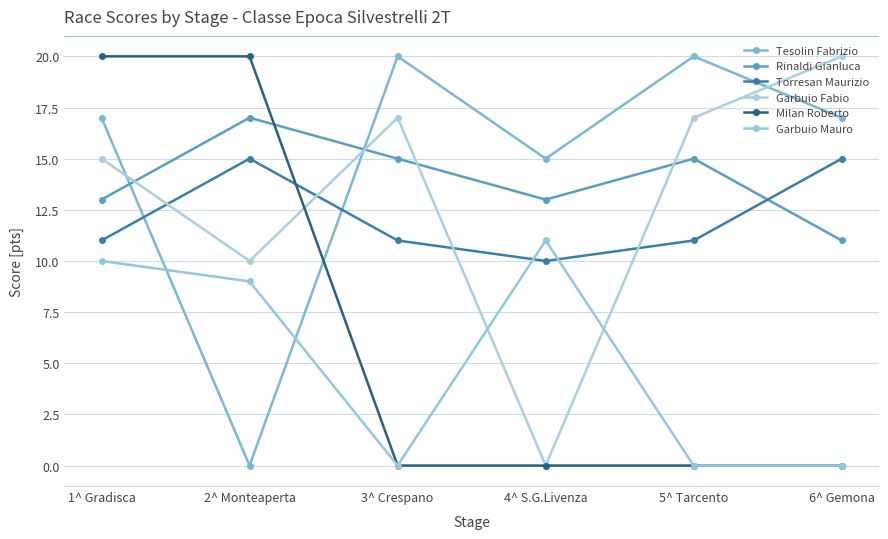

How many series are shown in this chart?

6